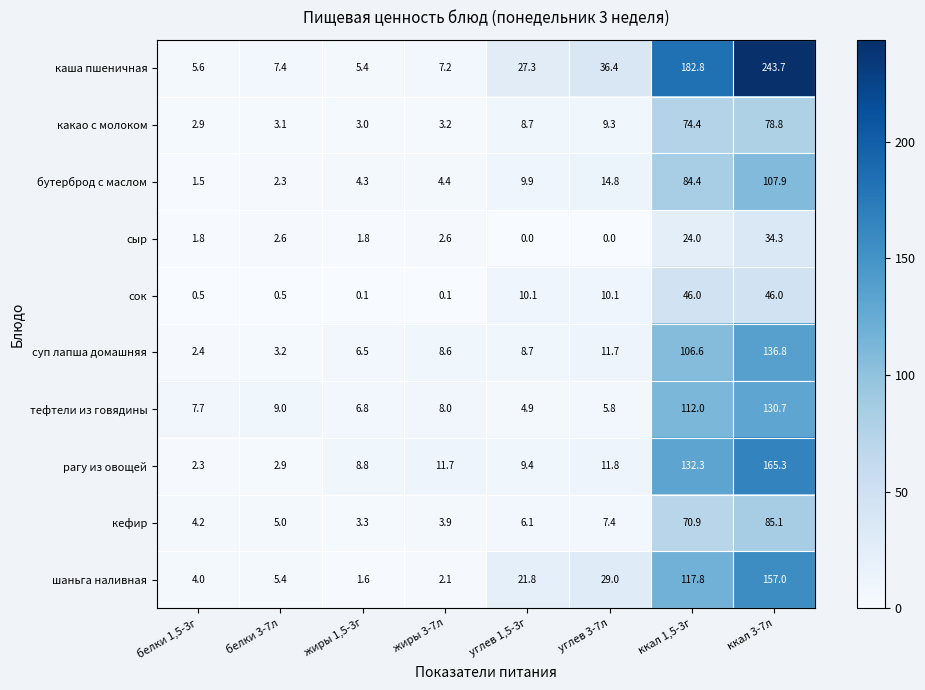

Where is тефтели из говядины nearest to the value 67?

ккал 1,5-3г